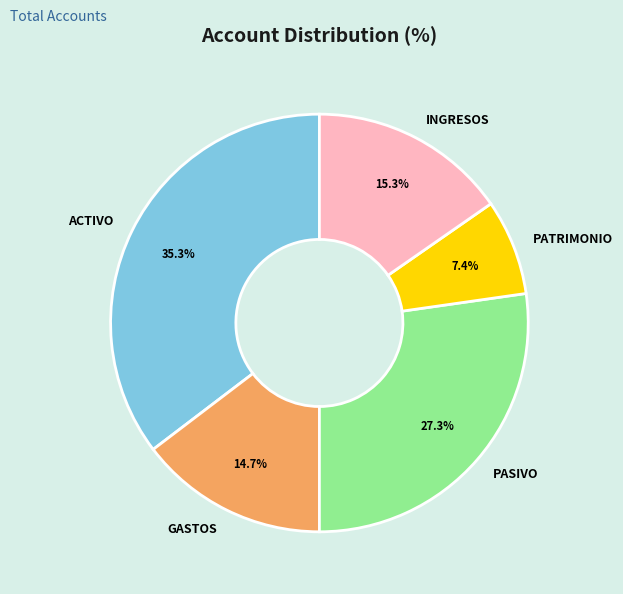

Do GASTOS and PASIVO together represent more than half of the pie?

No